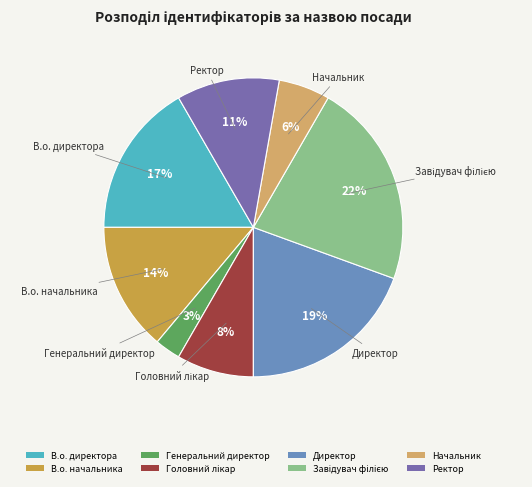

The В.о. начальника slice represents 1% of the pie. True or false?

False